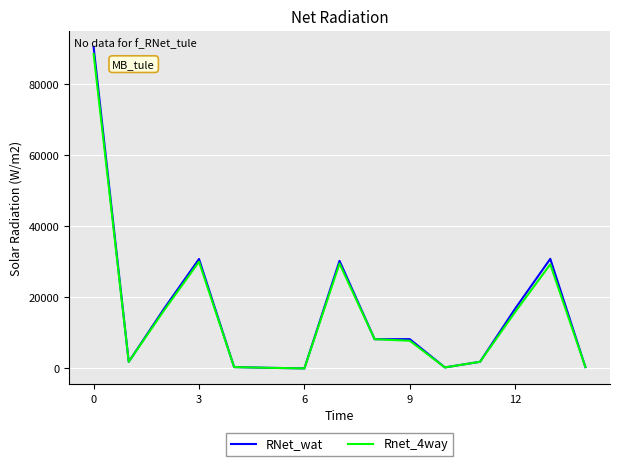

What is the highest value of the Rnet_4way series?

88546.0